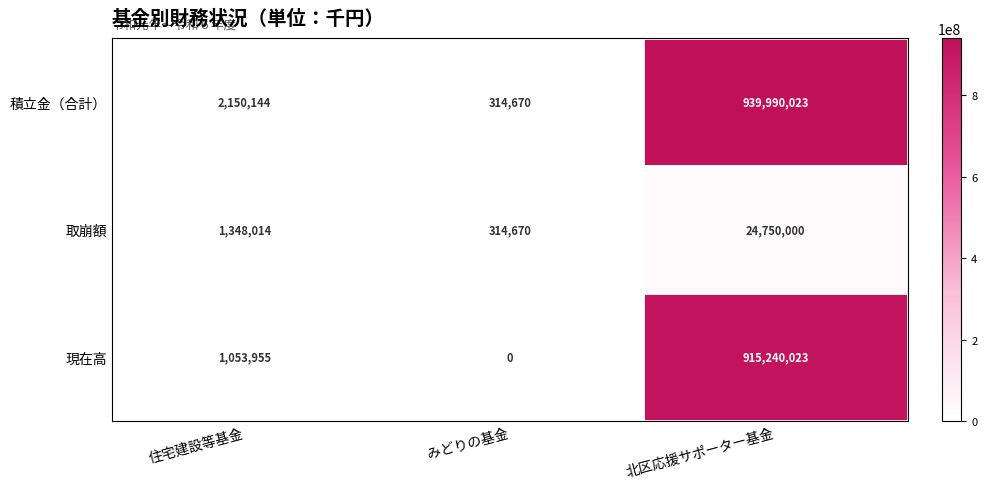

At which category is the sum across all series the highest?

北区応援サポーター基金